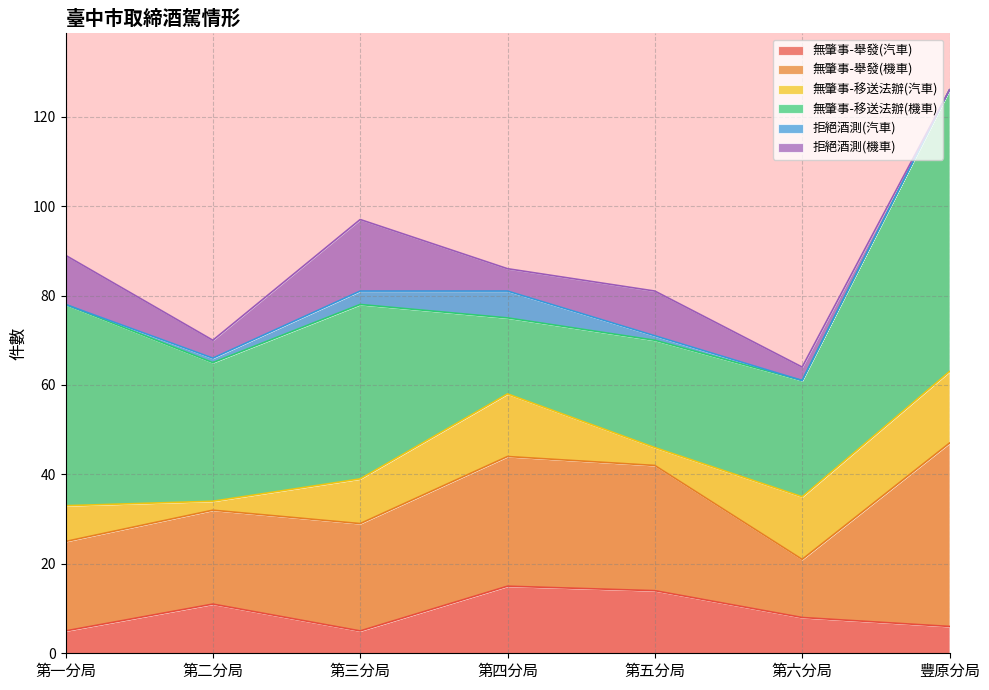

The value of 無肇事-移送法辦(汽車) at 第三分局 is 13. True or false?

False